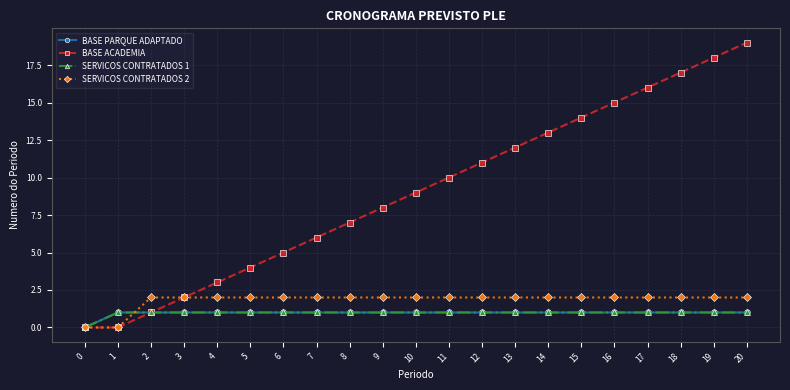

Which category has the highest value in the SERVICOS CONTRATADOS 1 series?

1